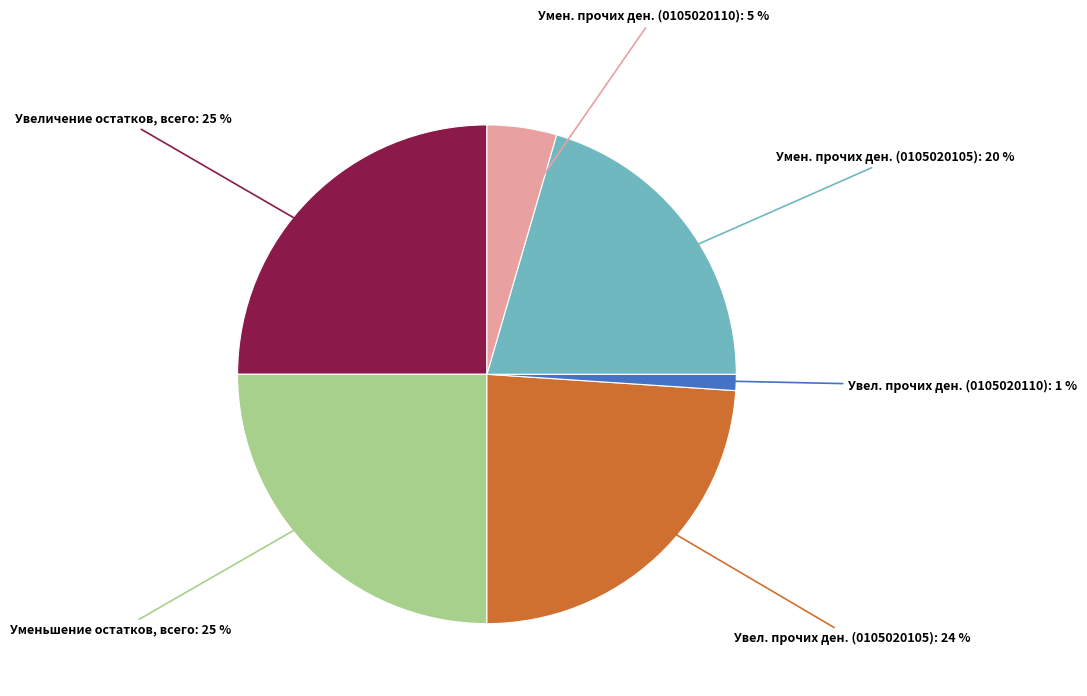

Is the sum of Умен. прочих ден. (0105020105) and Умен. прочих ден. (0105020110) greater than half?

No